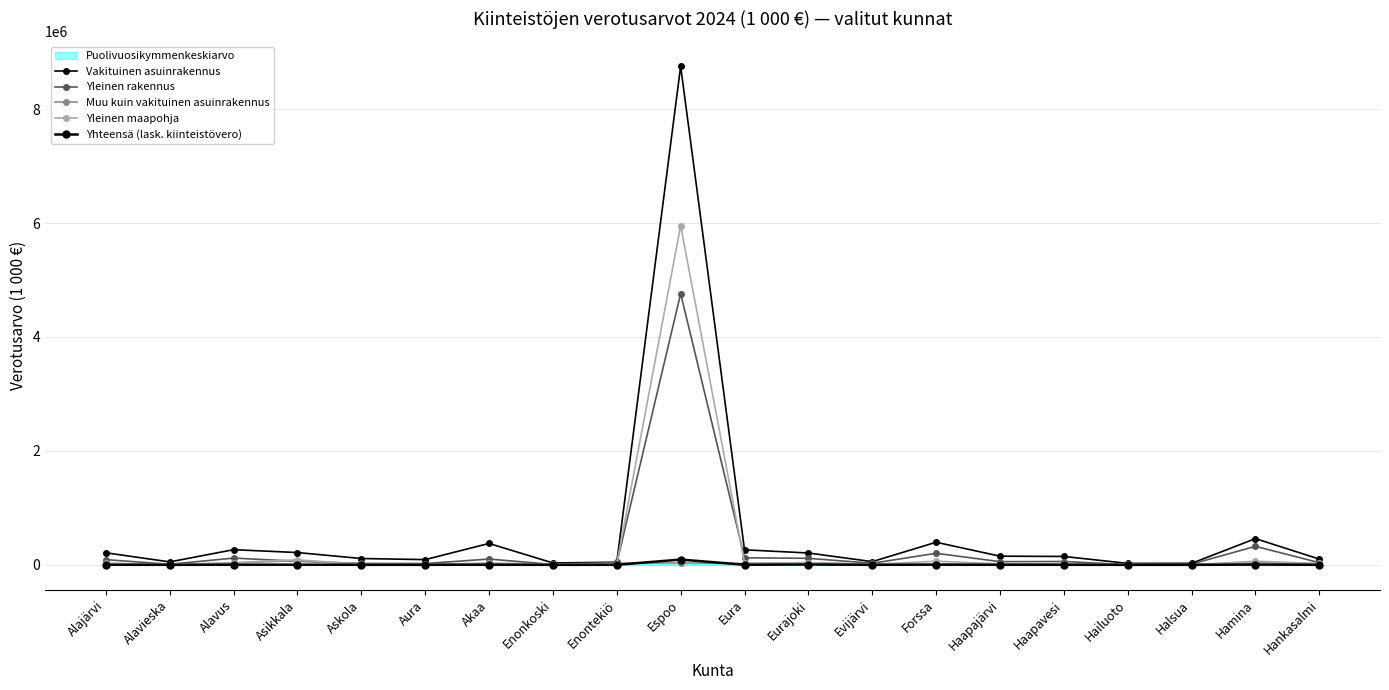

What is the value of the Yleinen rakennus point at the 6th from the left?

22524.5